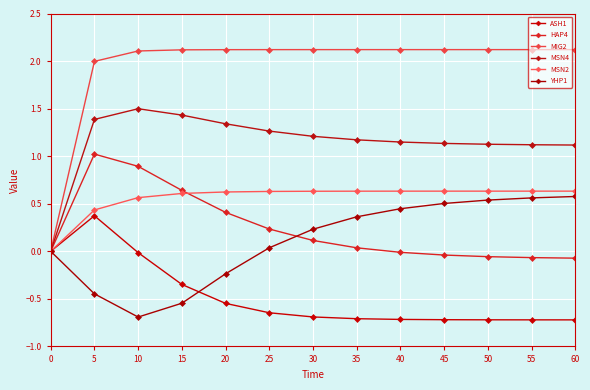

Does the chart have visible grid lines?

Yes